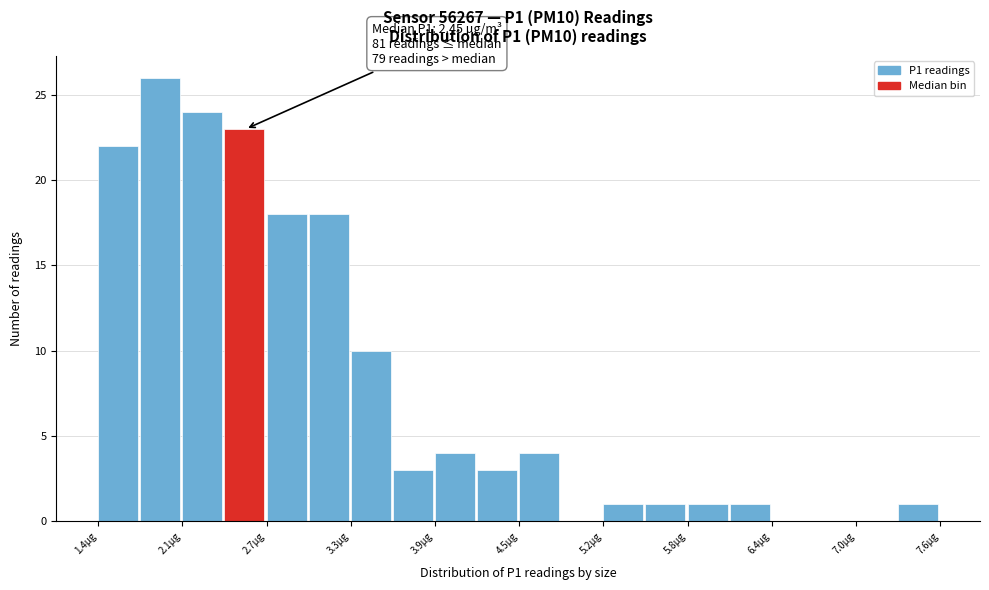

Read against the x-axis, roughly where is the centre of the tallest bar?

1.9